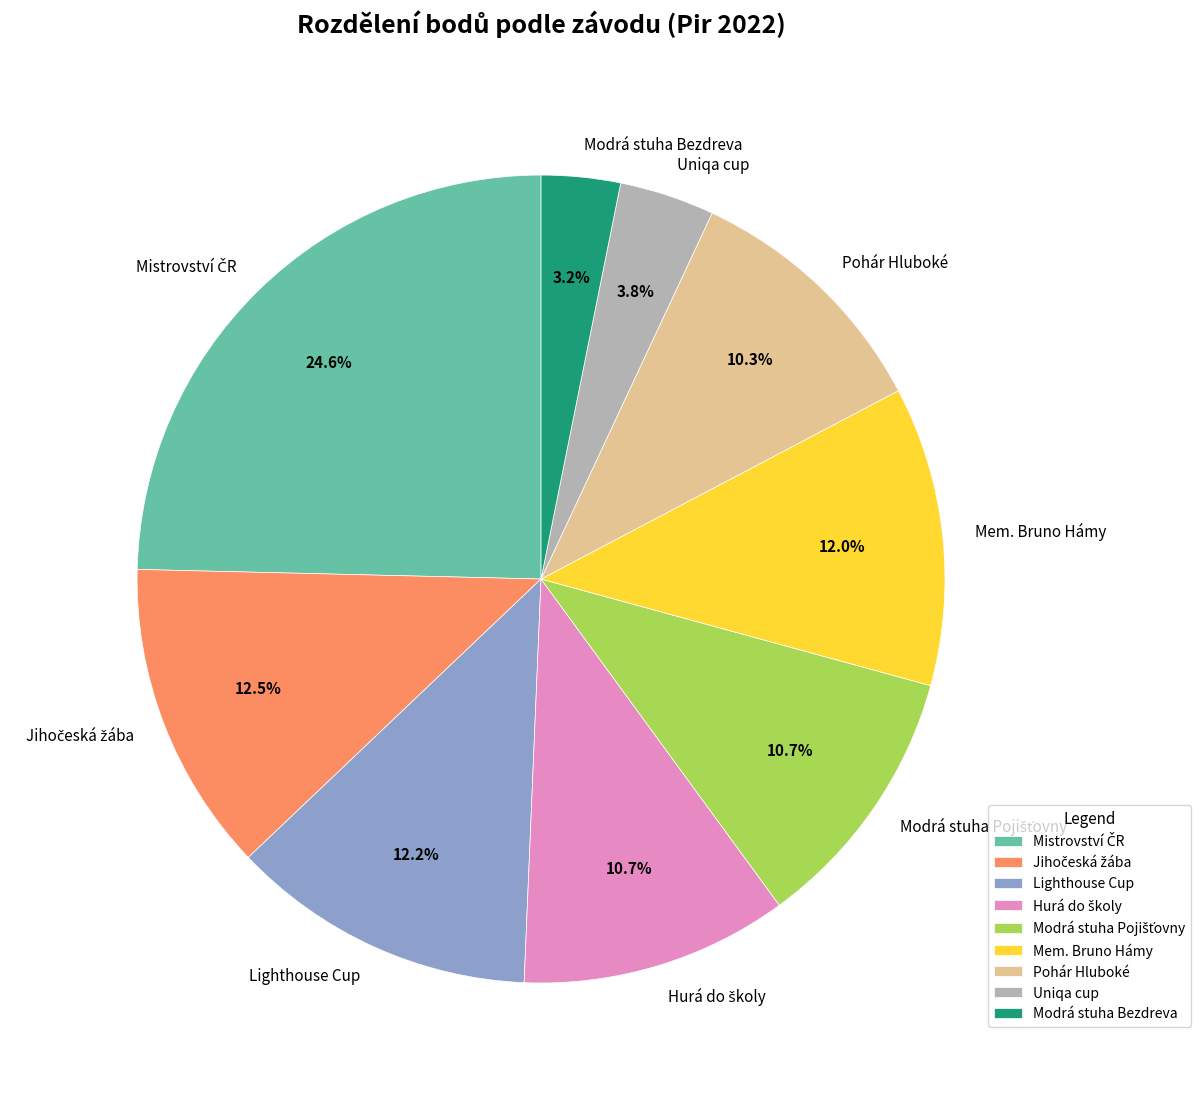

What portion of the pie excludes Modrá stuha Bezdreva?

96.8%